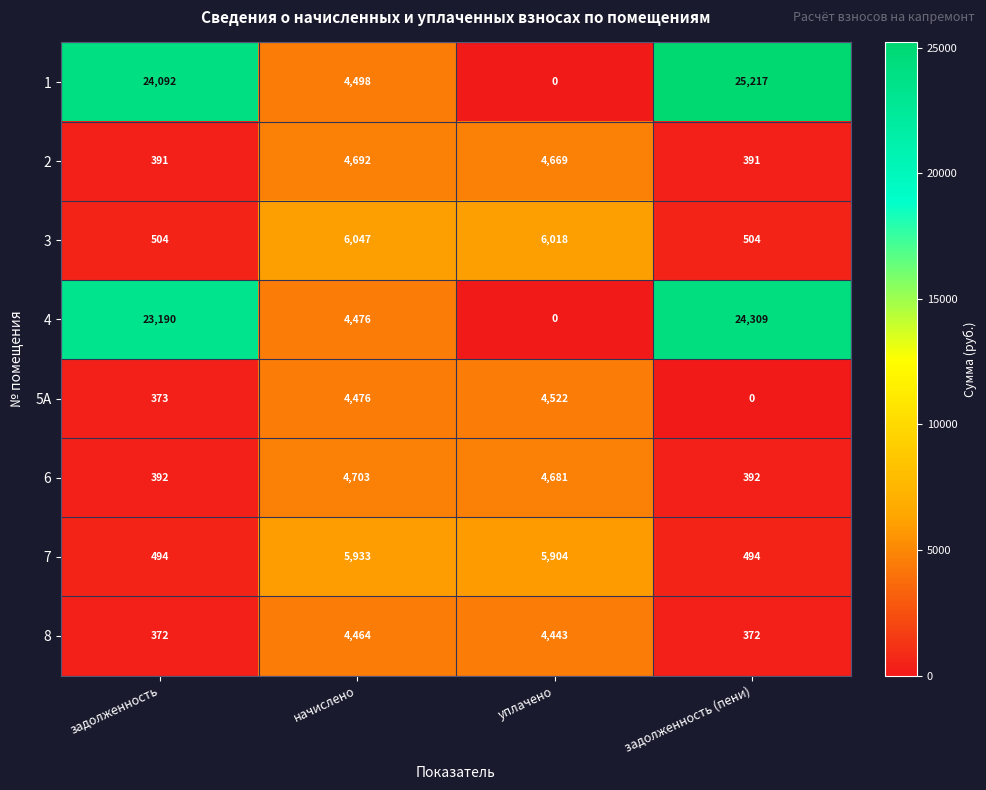

What is the sum of all 4 values?

51975